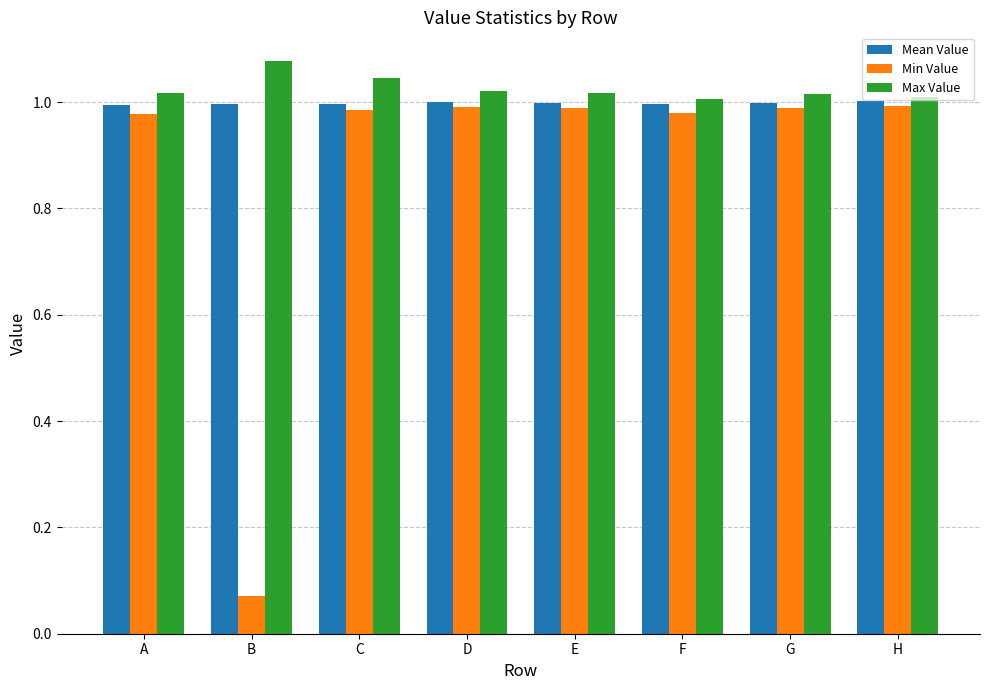

What is the total value across all series at H?

3.0